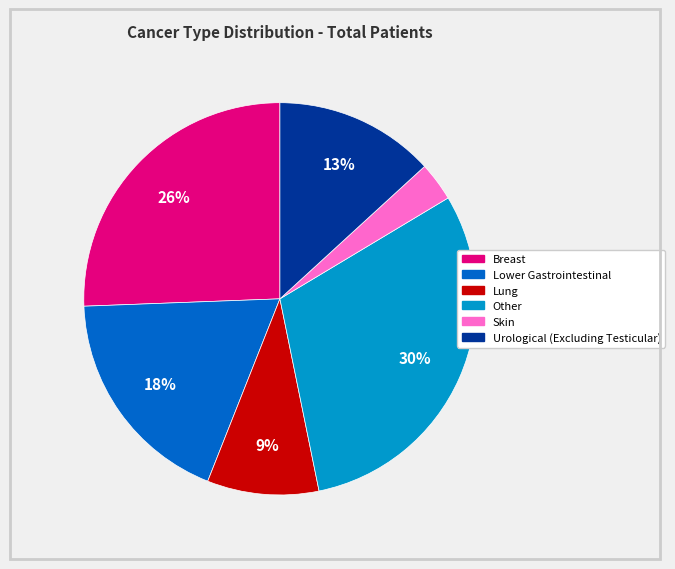

Rank the categories by value from lowest to highest.

Skin, Lung, Urological (Excluding Testicular), Lower Gastrointestinal, Breast, Other